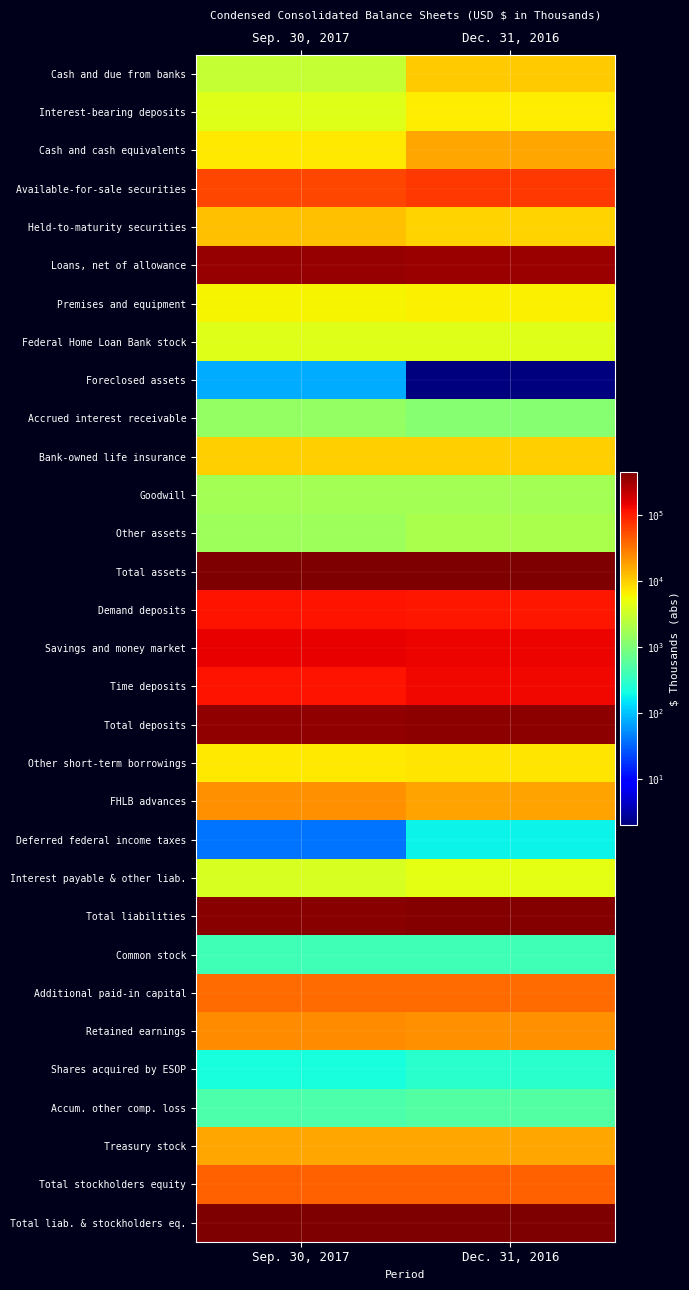

Count the number of data series in this chart.

31